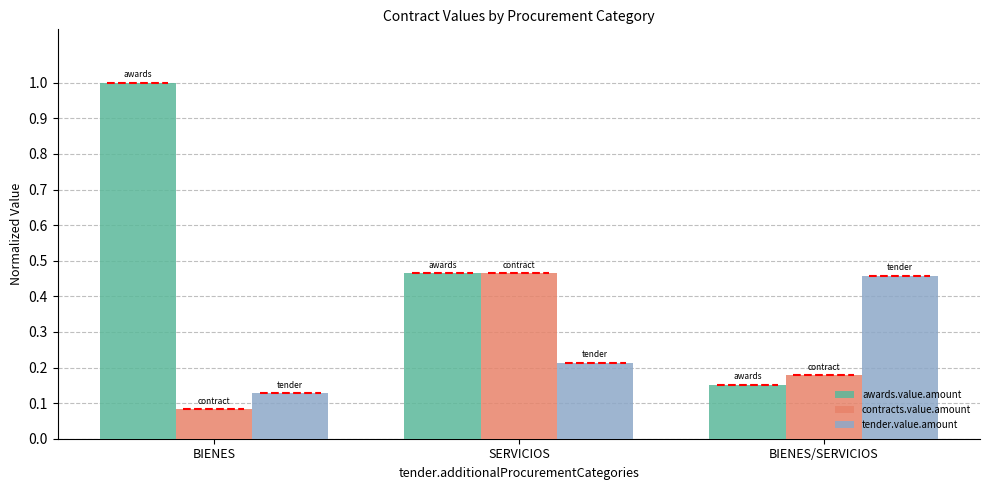

Is the value of tender.value.amount at BIENES greater than the value of contracts.value.amount at SERVICIOS?

No